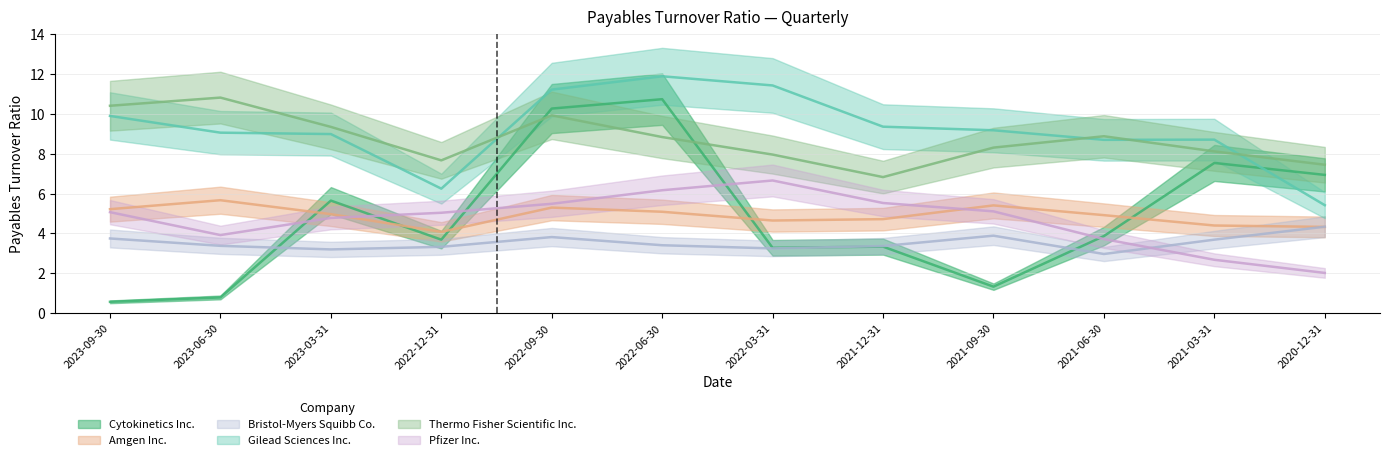

What is the minimum value shown in the chart?

0.6